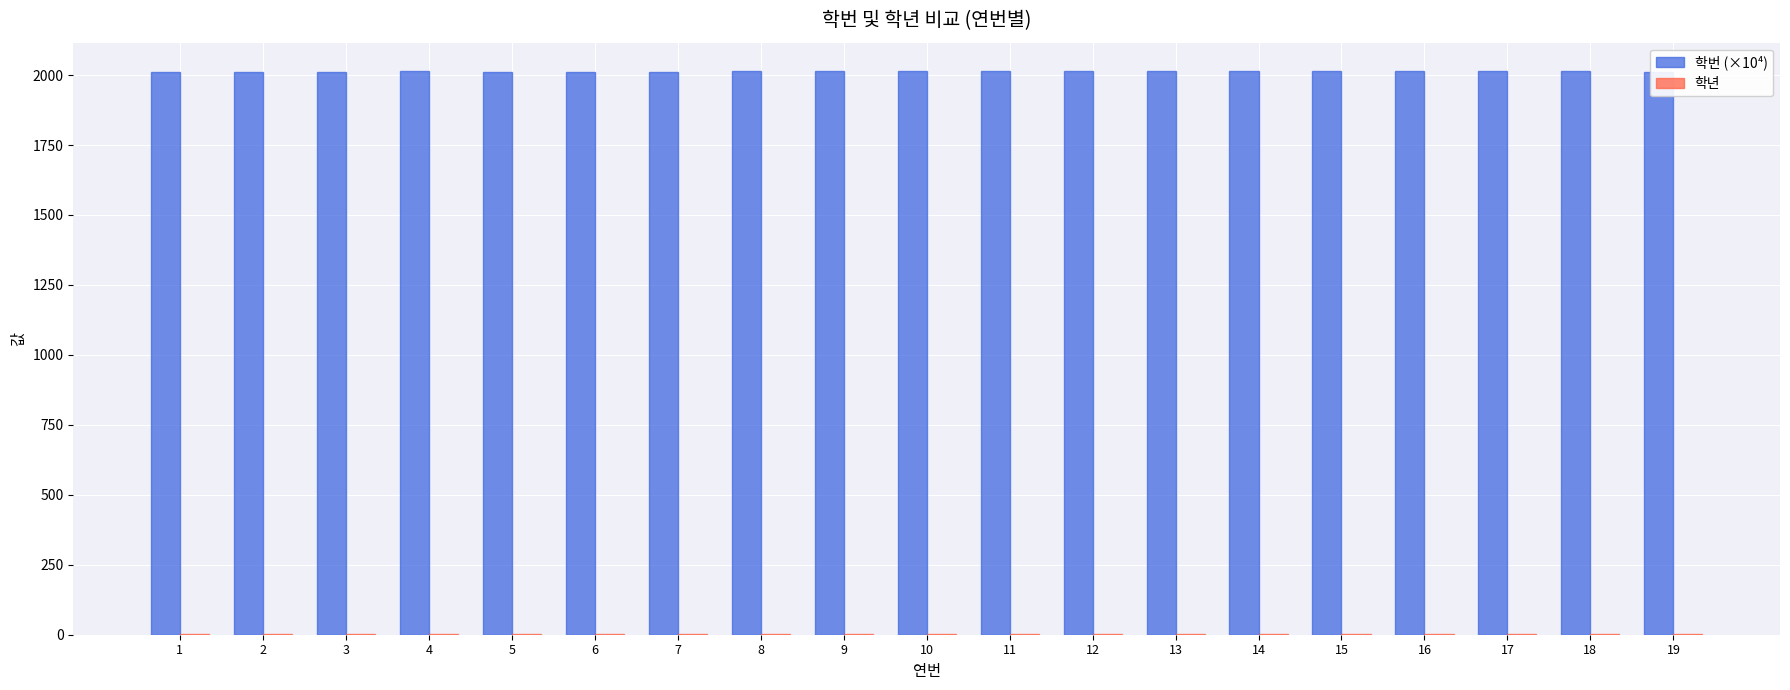

How many groups of bars are there?

19